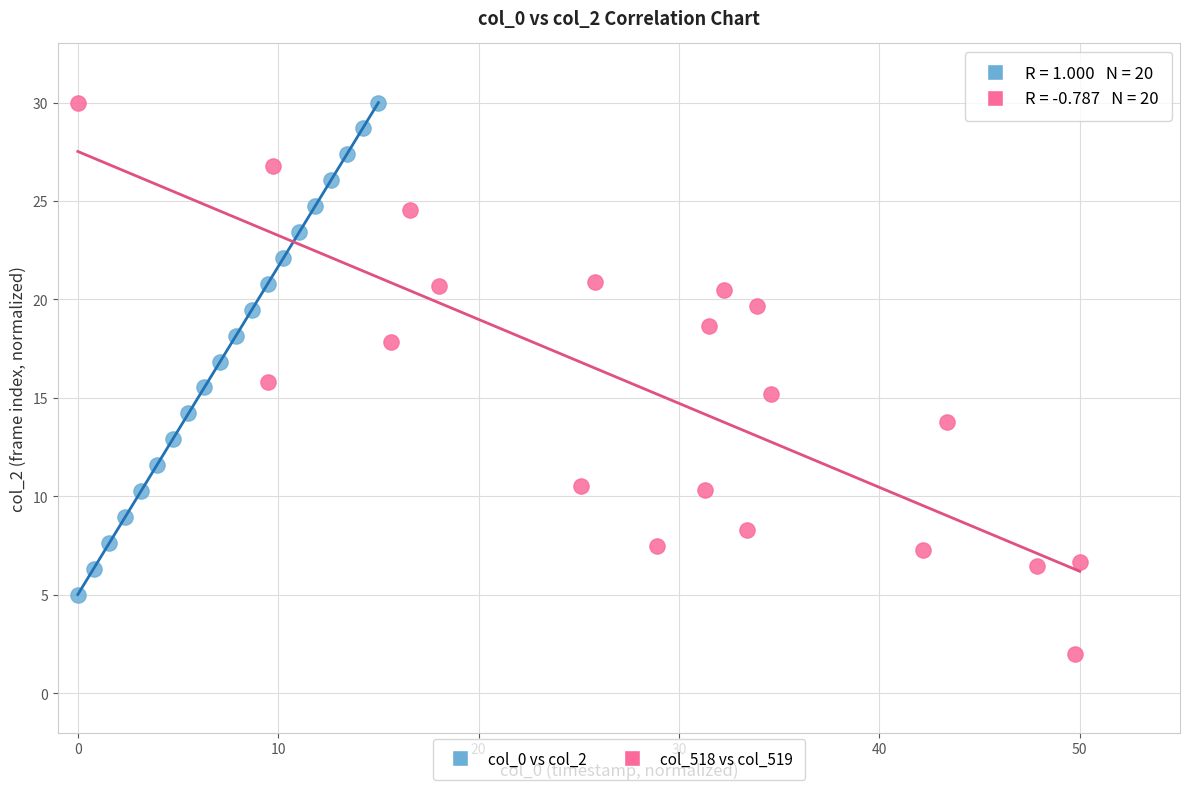

What are all the series names shown in the legend?

col_0 vs col_2, col_518 vs col_519